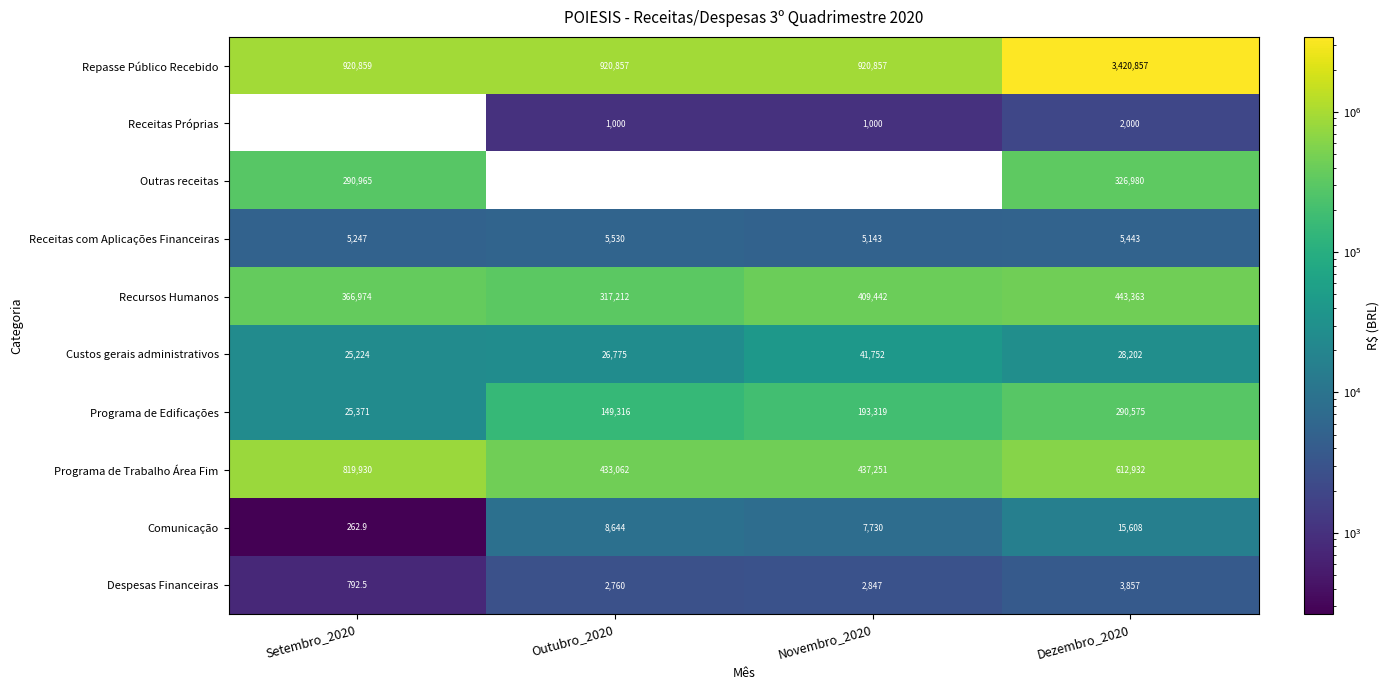

True or false: Comunicação has a value of 8644.0 at Outubro_2020.

True